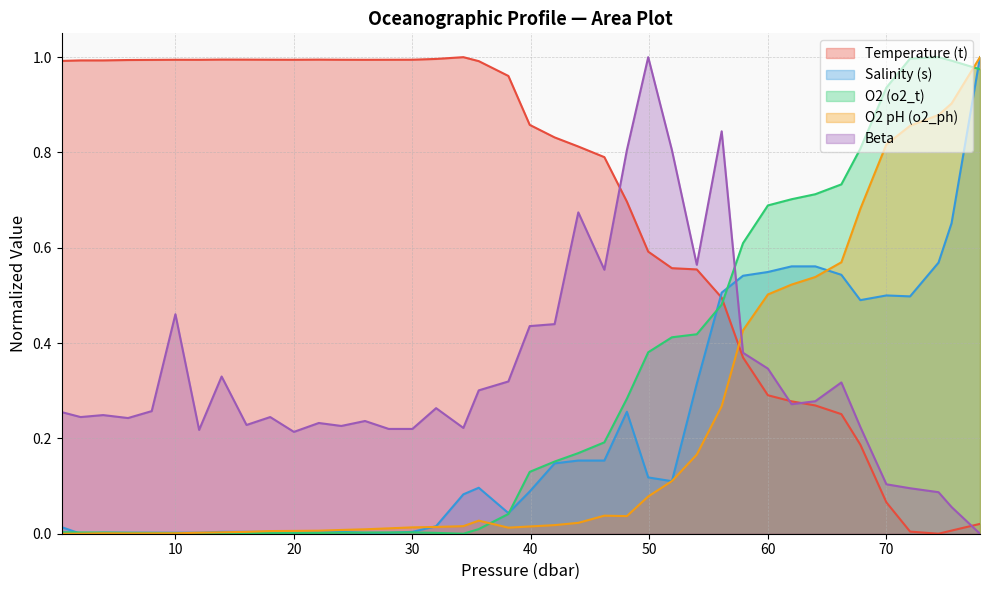

How many times do O2 (o2_t) and Beta cross each other?

1